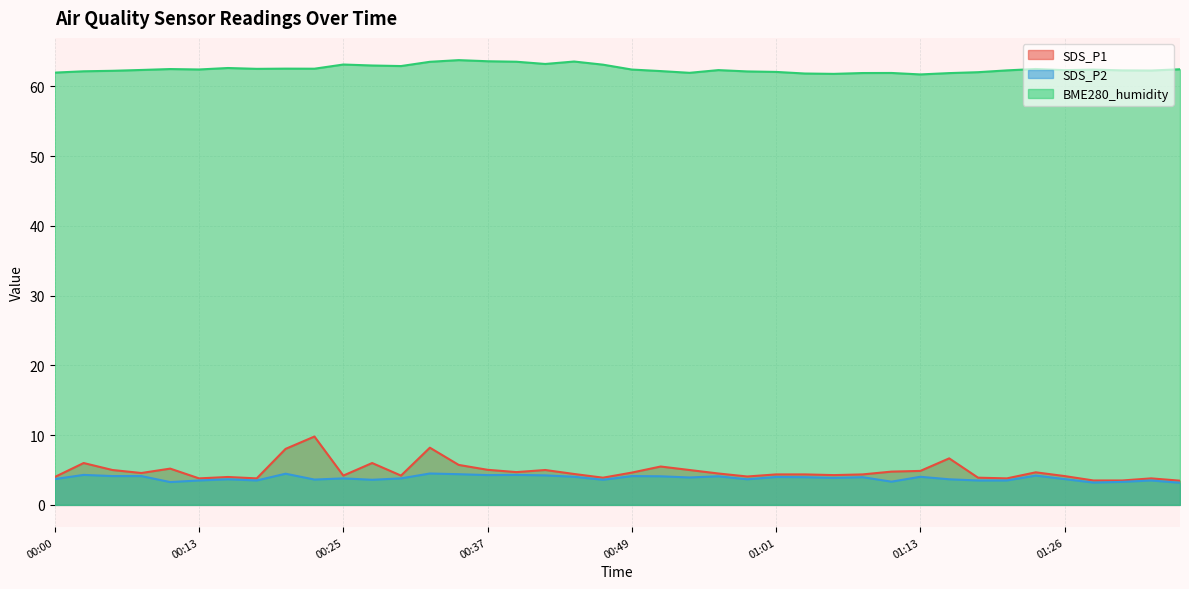

Is it true that SDS_P1 equals 2.6 at 01:33?

False